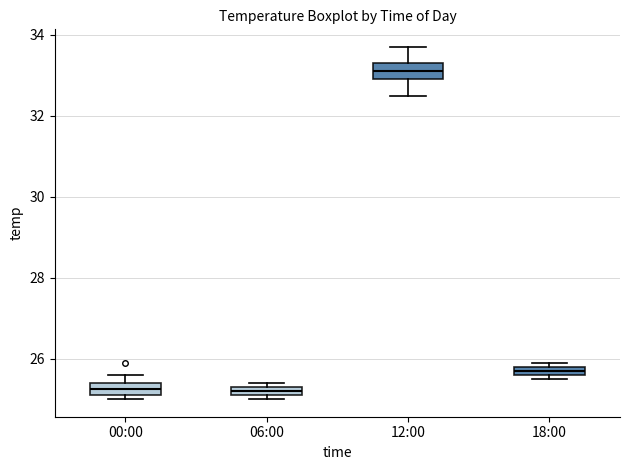

Where does the lower whisker of the box for 12:00 end on the y-axis? The values are not printed on the chart, so give them approximately, as read against the axis.

32.6